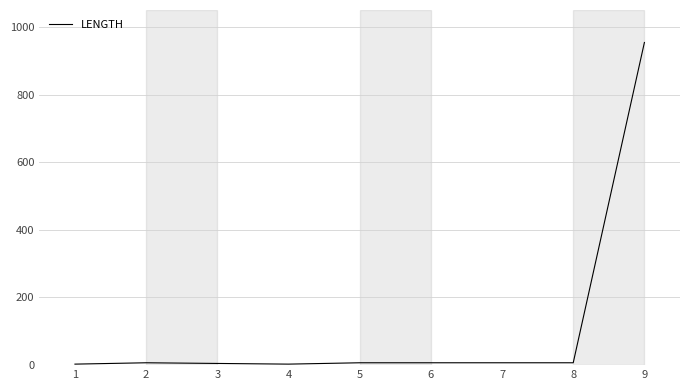

Is it true that the value at 9 is 1613?

False